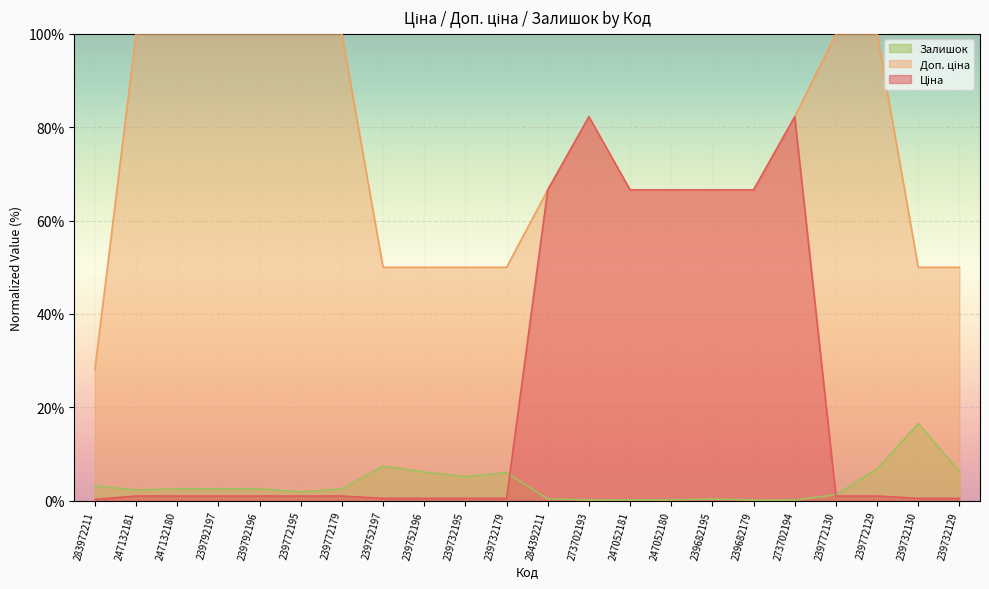

True or false: Доп. ціна has more than 1 interior local peaks.

False